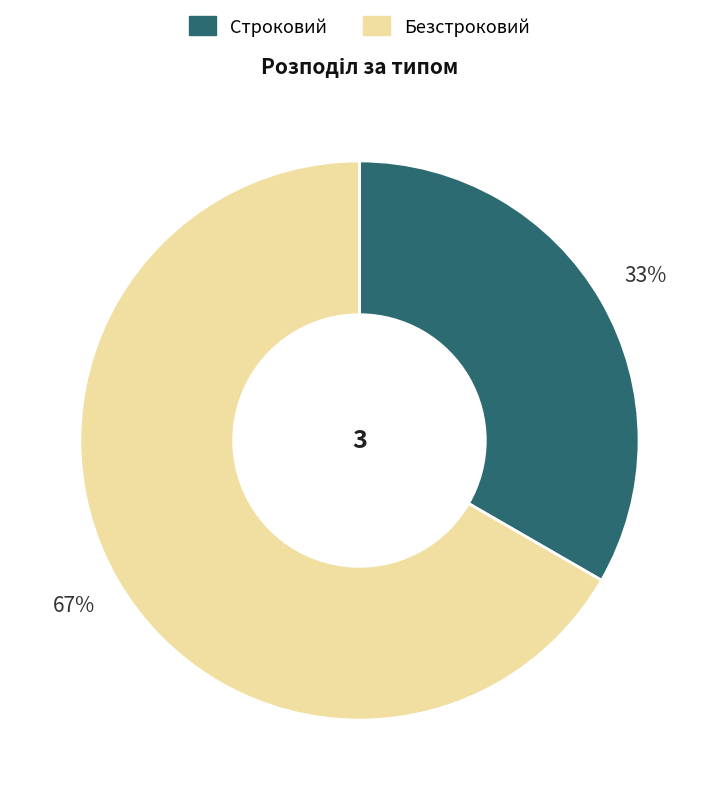

How many segments does this pie chart have?

2